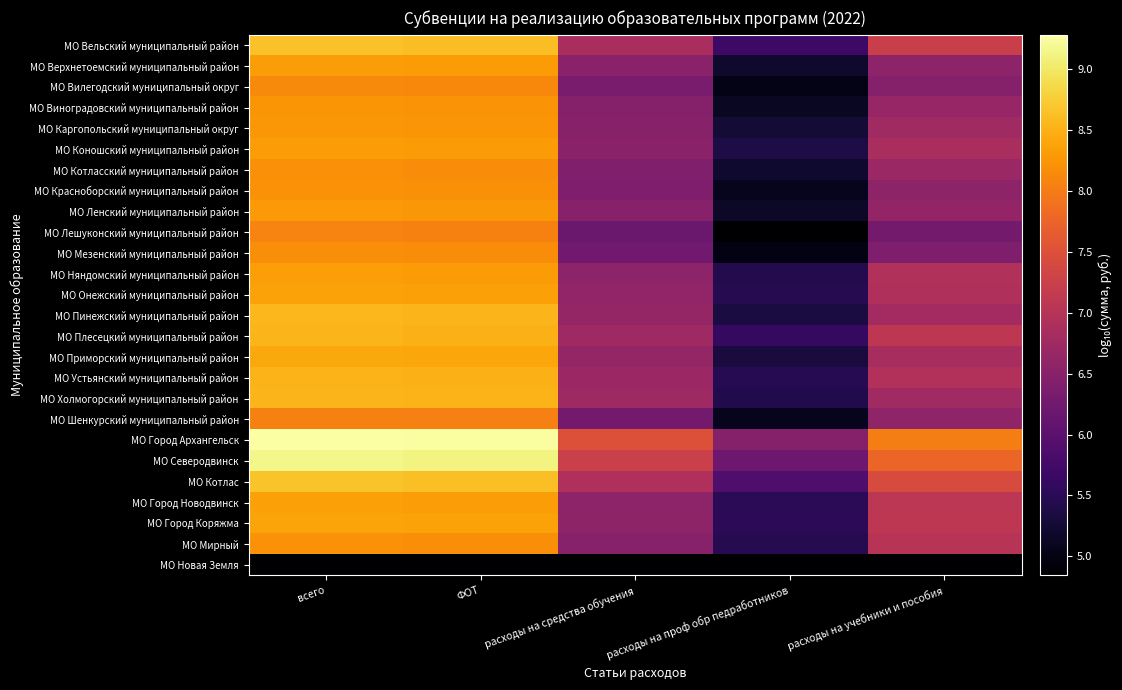

Reading left to right, list all the values displayed in this chart.

МО Вельский муниципальный район: всего=8.6	ФОТ=8.6	расходы на средства обучения=6.9	расходы на проф обр педработников=5.7	расходы на учебники и пособия=7.2
МО Верхнетоемский муниципальный район: всего=8.3	ФОТ=8.3	расходы на средства обучения=6.5	расходы на проф обр педработников=5.2	расходы на учебники и пособия=6.6
МО Вилегодский муниципальный округ: всего=8.1	ФОТ=8.1	расходы на средства обучения=6.3	расходы на проф обр педработников=5.0	расходы на учебники и пособия=6.5
МО Виноградовский муниципальный район: всего=8.3	ФОТ=8.2	расходы на средства обучения=6.5	расходы на проф обр педработников=5.1	расходы на учебники и пособия=6.7
МО Каргопольский муниципальный округ: всего=8.3	ФОТ=8.3	расходы на средства обучения=6.5	расходы на проф обр педработников=5.3	расходы на учебники и пособия=6.8
МО Коношский муниципальный район: всего=8.3	ФОТ=8.3	расходы на средства обучения=6.5	расходы на проф обр педработников=5.4	расходы на учебники и пособия=6.9
МО Котласский муниципальный район: всего=8.2	ФОТ=8.2	расходы на средства обучения=6.4	расходы на проф обр педработников=5.2	расходы на учебники и пособия=6.7
МО Красноборский муниципальный район: всего=8.2	ФОТ=8.2	расходы на средства обучения=6.4	расходы на проф обр педработников=5.1	расходы на учебники и пособия=6.6
МО Ленский муниципальный район: всего=8.3	ФОТ=8.3	расходы на средства обучения=6.5	расходы на проф обр педработников=5.2	расходы на учебники и пособия=6.6
МО Лешуконский муниципальный район: всего=8.1	ФОТ=8.1	расходы на средства обучения=6.2	расходы на проф обр педработников=4.8	расходы на учебники и пособия=6.3
МО Мезенский муниципальный район: всего=8.2	ФОТ=8.2	расходы на средства обучения=6.2	расходы на проф обр педработников=5.0	расходы на учебники и пособия=6.4
МО Няндомский муниципальный район: всего=8.3	ФОТ=8.3	расходы на средства обучения=6.6	расходы на проф обр педработников=5.4	расходы на учебники и пособия=7.0
МО Онежский муниципальный район: всего=8.4	ФОТ=8.4	расходы на средства обучения=6.6	расходы на проф обр педработников=5.5	расходы на учебники и пособия=6.9
МО Пинежский муниципальный район: всего=8.6	ФОТ=8.5	расходы на средства обучения=6.6	расходы на проф обр педработников=5.3	расходы на учебники и пособия=6.8
МО Плесецкий муниципальный район: всего=8.5	ФОТ=8.5	расходы на средства обучения=6.7	расходы на проф обр педработников=5.6	расходы на учебники и пособия=7.1
МО Приморский муниципальный район: всего=8.4	ФОТ=8.4	расходы на средства обучения=6.6	расходы на проф обр педработников=5.3	расходы на учебники и пособия=6.8
МО Устьянский муниципальный район: всего=8.5	ФОТ=8.5	расходы на средства обучения=6.7	расходы на проф обр педработников=5.5	расходы на учебники и пособия=6.9
МО Холмогорский муниципальный район: всего=8.5	ФОТ=8.5	расходы на средства обучения=6.7	расходы на проф обр педработников=5.4	расходы на учебники и пособия=6.8
МО Шенкурский муниципальный район: всего=8.1	ФОТ=8.0	расходы на средства обучения=6.3	расходы на проф обр педработников=5.1	расходы на учебники и пособия=6.6
МО Город Архангельск: всего=9.3	ФОТ=9.2	расходы на средства обучения=7.5	расходы на проф обр педработников=6.5	расходы на учебники и пособия=8.0
МО Северодвинск: всего=9.1	ФОТ=9.1	расходы на средства обучения=7.2	расходы на проф обр педработников=6.2	расходы на учебники и пособия=7.8
МО Котлас: всего=8.7	ФОТ=8.6	расходы на средства обучения=6.9	расходы на проф обр педработников=5.9	расходы на учебники и пособия=7.4
МО Город Новодвинск: всего=8.4	ФОТ=8.3	расходы на средства обучения=6.6	расходы на проф обр педработников=5.5	расходы на учебники и пособия=7.1
МО Город Коряжма: всего=8.4	ФОТ=8.4	расходы на средства обучения=6.6	расходы на проф обр педработников=5.5	расходы на учебники и пособия=7.1
МО Мирный: всего=8.2	ФОТ=8.2	расходы на средства обучения=6.5	расходы на проф обр педработников=5.5	расходы на учебники и пособия=7.0
МО Новая Земля: всего=4.8	ФОТ=4.8	расходы на средства обучения=4.8	расходы на проф обр педработников=4.8	расходы на учебники и пособия=4.8